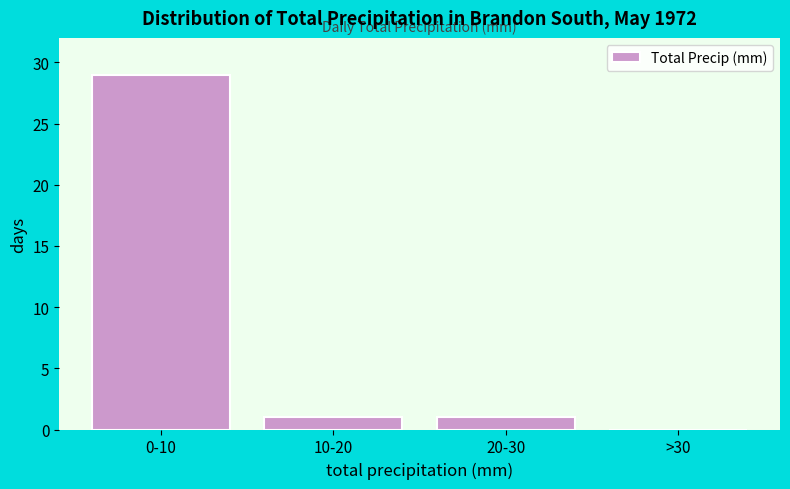

Reading left to right, list all the values displayed in this chart.

0-10=29	10-20=1	20-30=1	>30=0